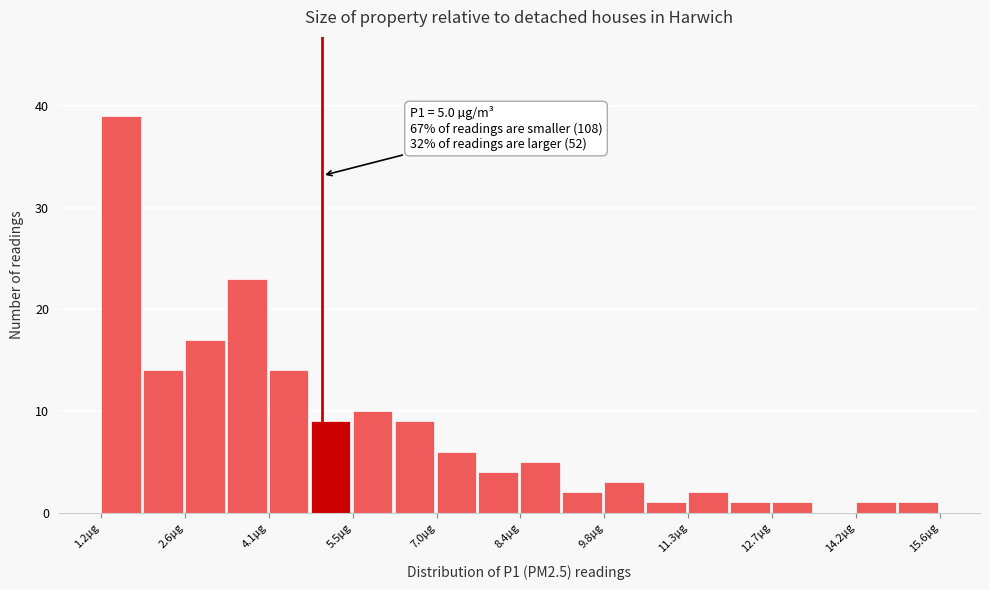

Read against the x-axis, roughly where is the centre of the tallest bar?

1.6